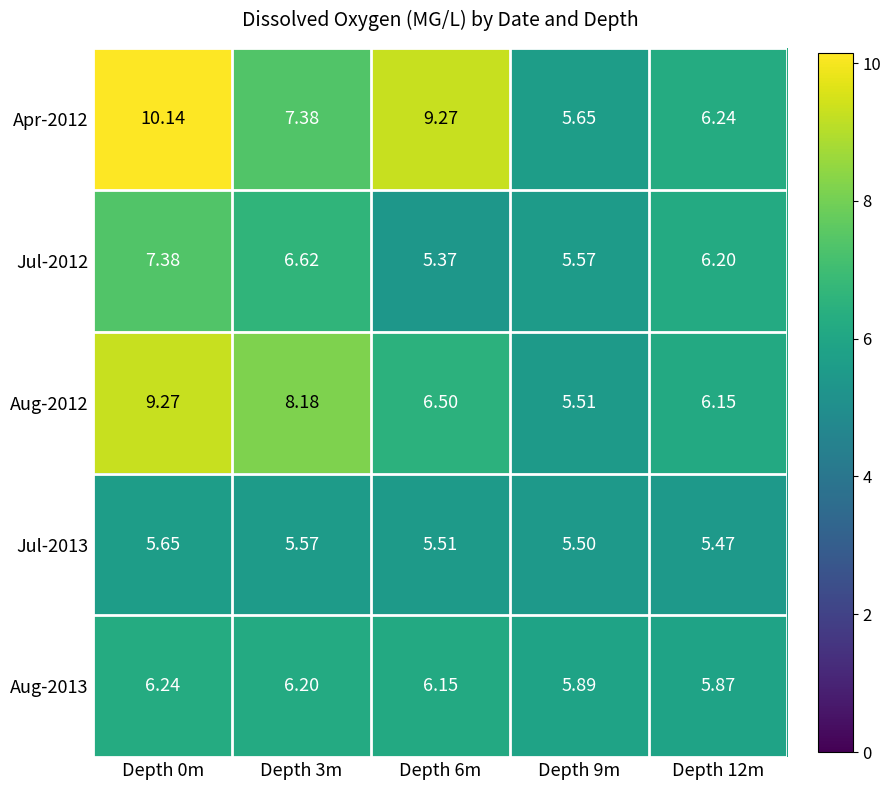

How many categories are shown in the chart?

5